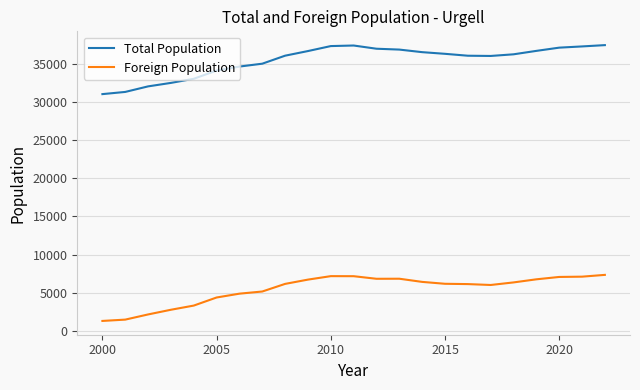

Which series has the widest spread of values?

Total Population